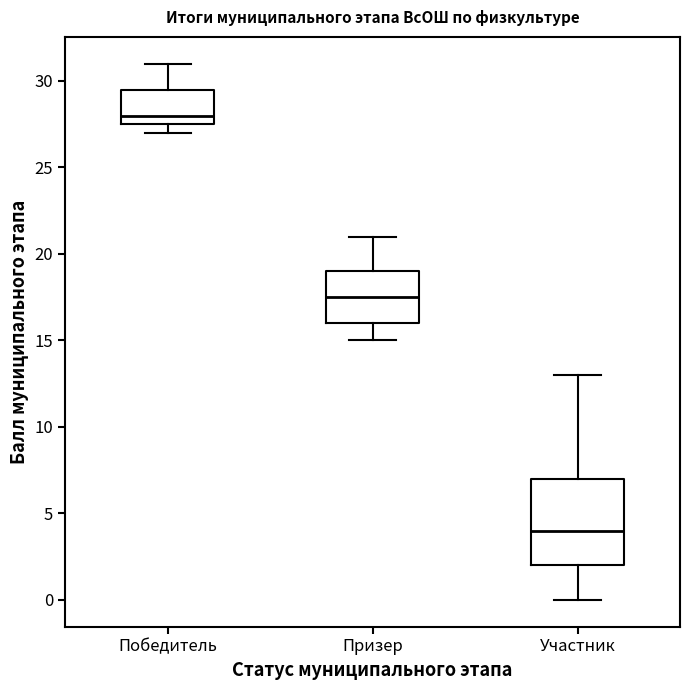

Where does the upper whisker of the box for Призер end on the y-axis? The values are not printed on the chart, so give them approximately, as read against the axis.

21.0